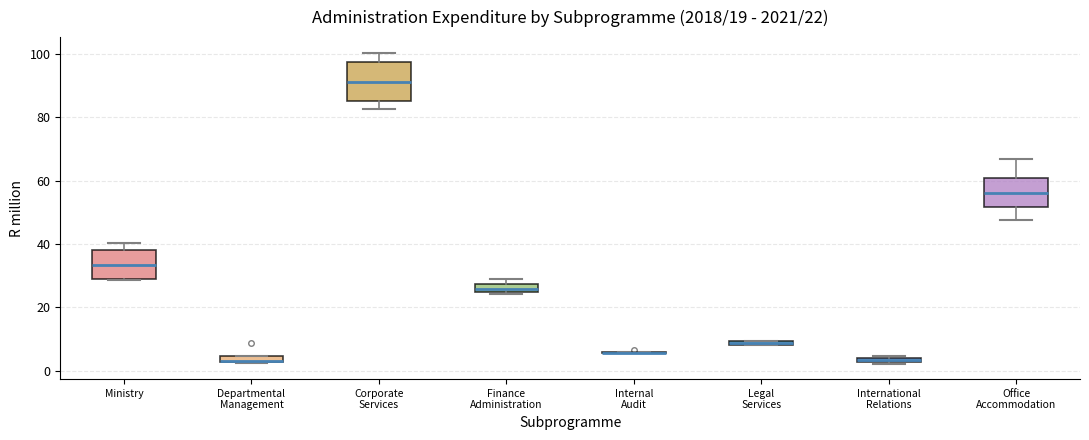

Comparing the boxes themselves (not the whiskers), which one is the tallest?

Corporate Services